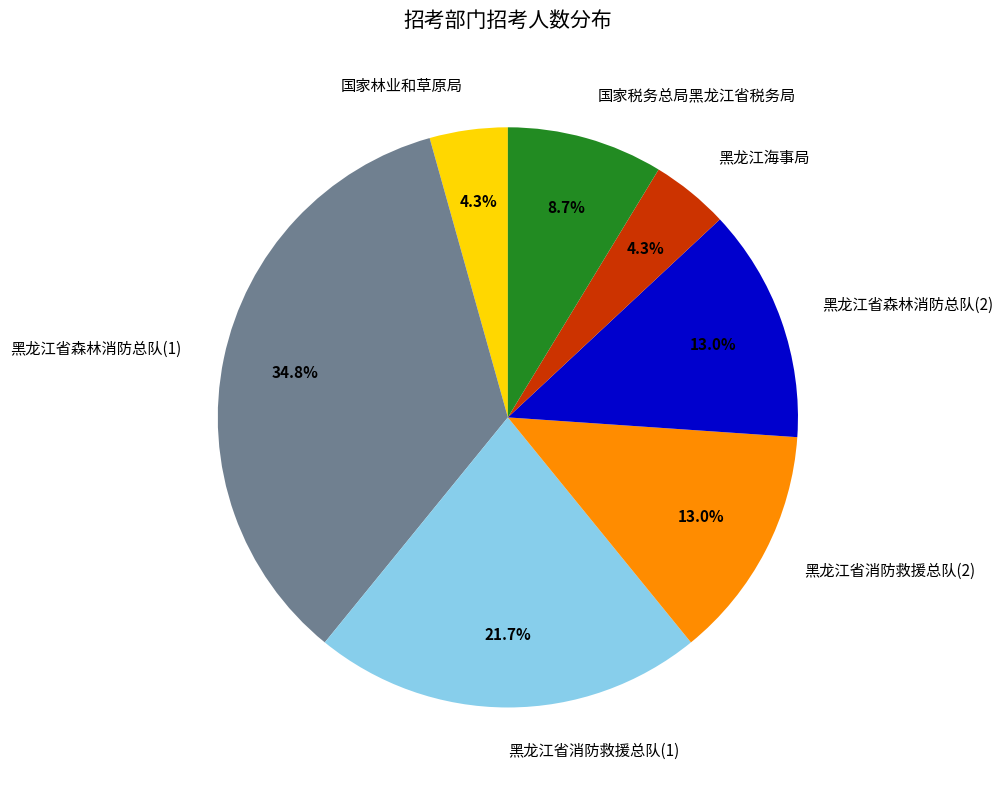

Which slice is the largest?

黑龙江省森林消防总队(1)